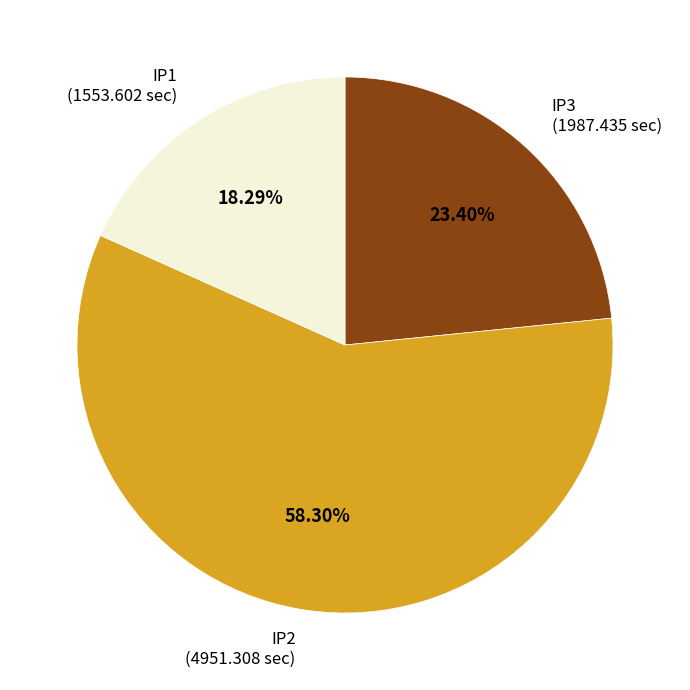

Is there any slice that represents more than half of the pie?

Yes